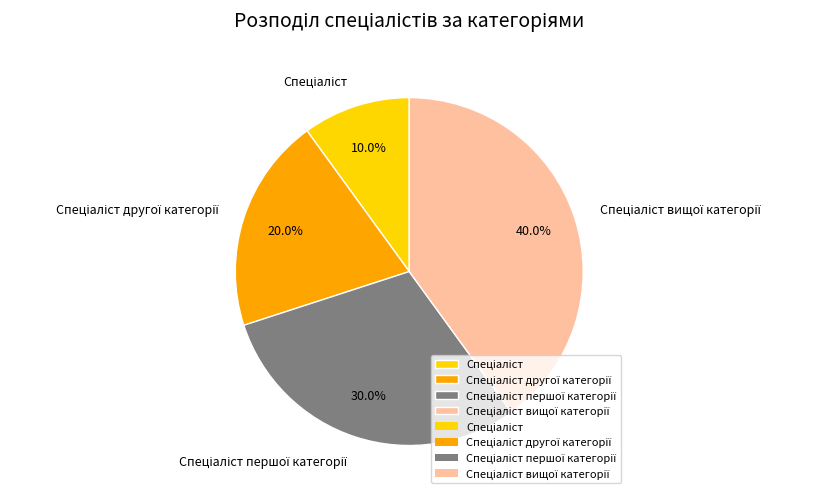

Does any single category account for the majority?

No